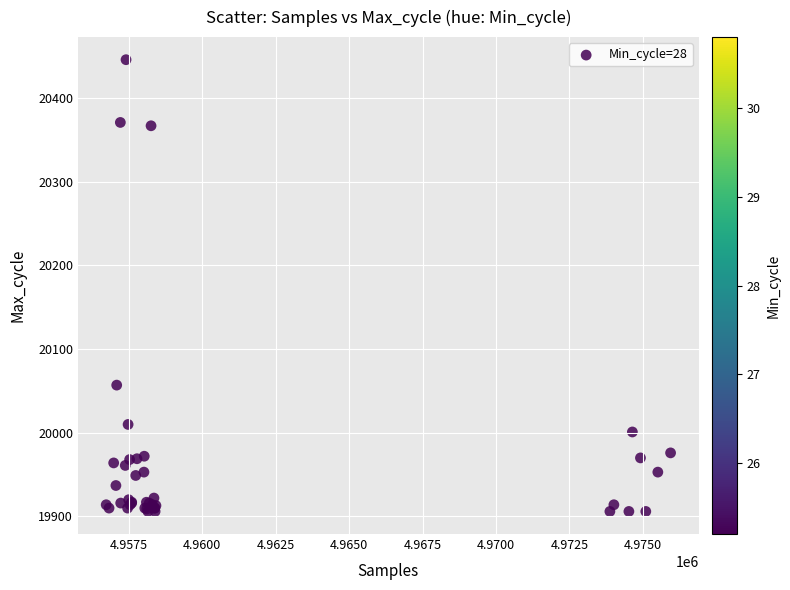

What Y value in the scatter plot is closest to 20176?

20057